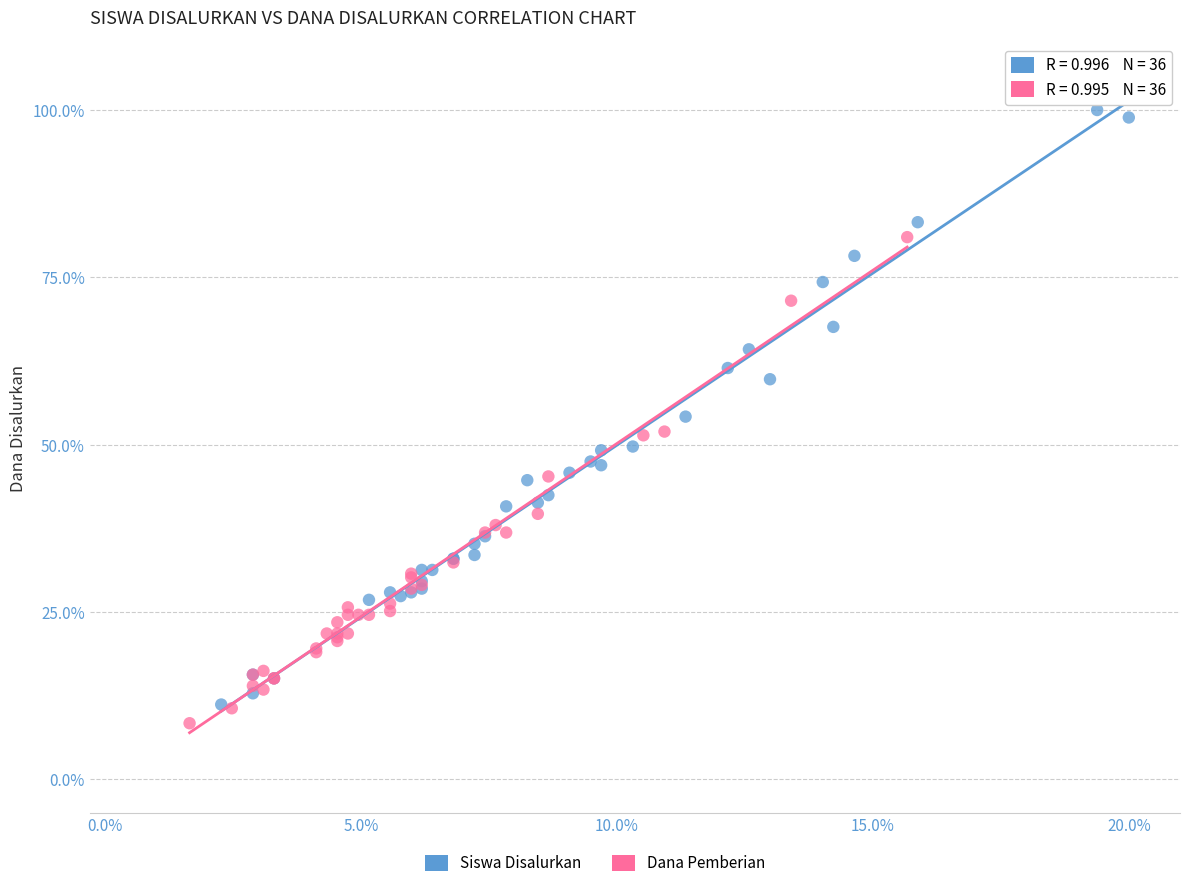

Which series contains the highest Y value?

Siswa Disalurkan